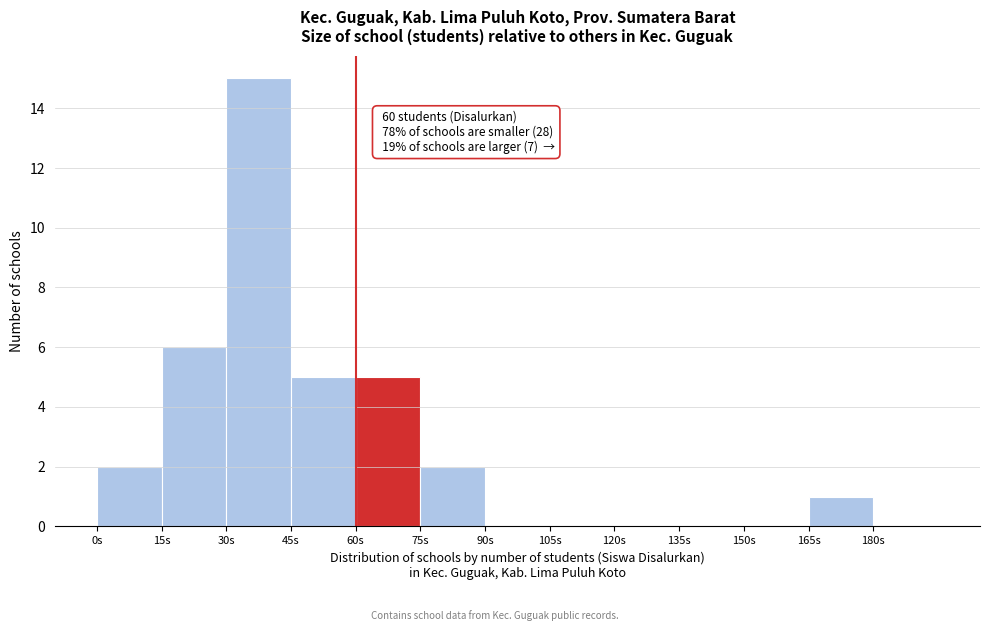

Which range on the x-axis has the tallest bar?

30 to 45